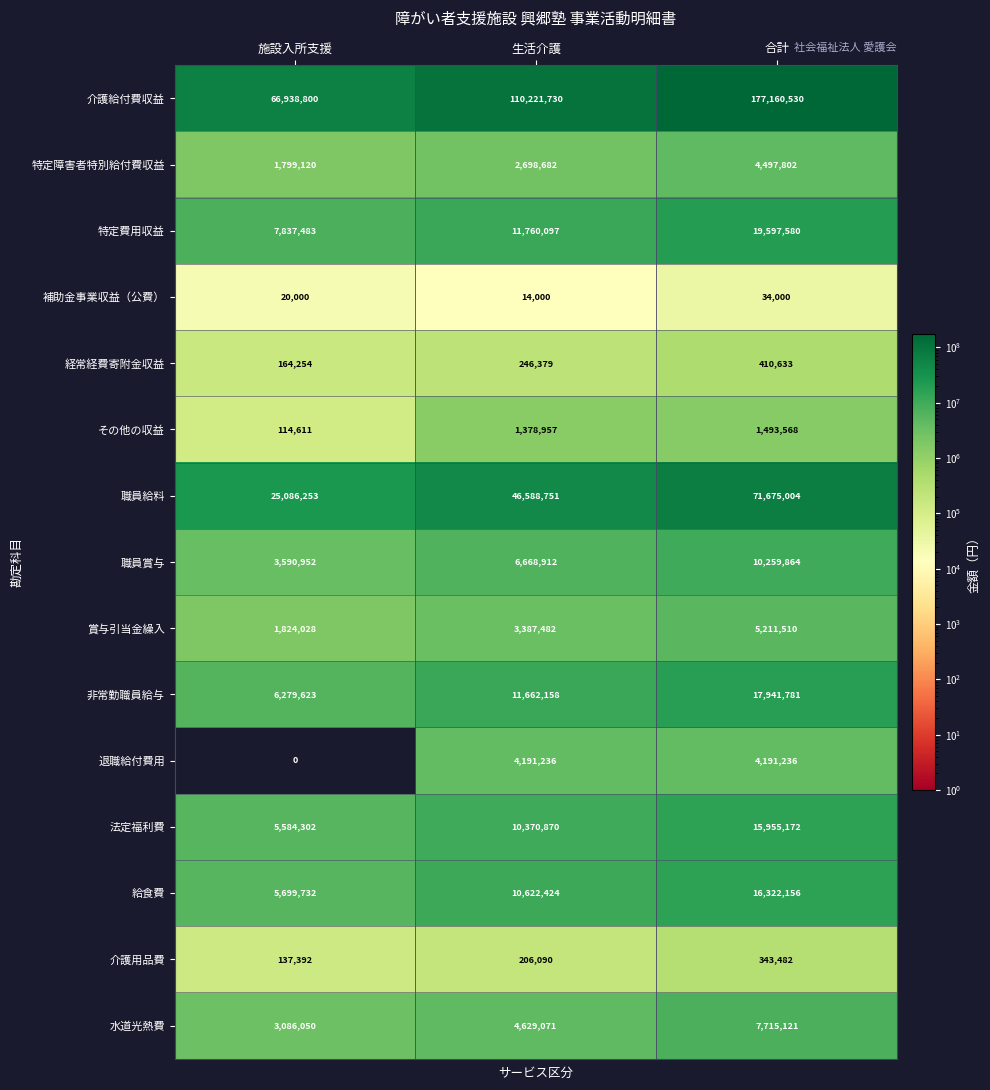

What is the total value across all series at 合計?

352809439